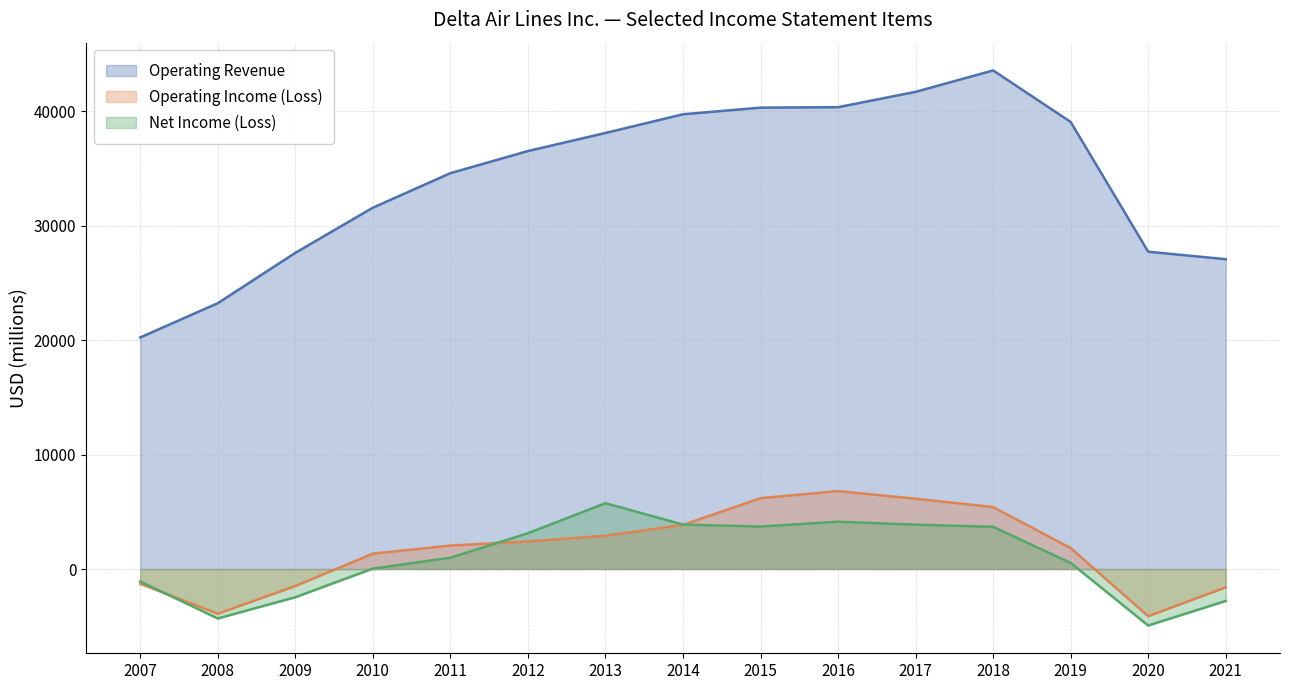

Which label corresponds to the smallest value in the chart?

2020